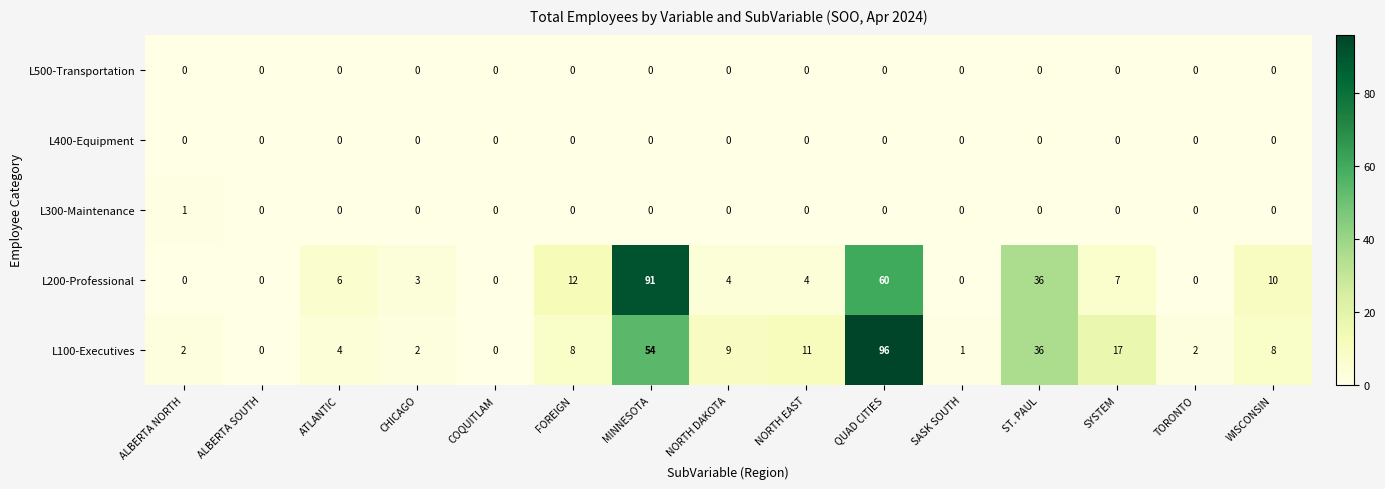

Which series changed the most between QUAD CITIES and ST. PAUL?

L100-Executives